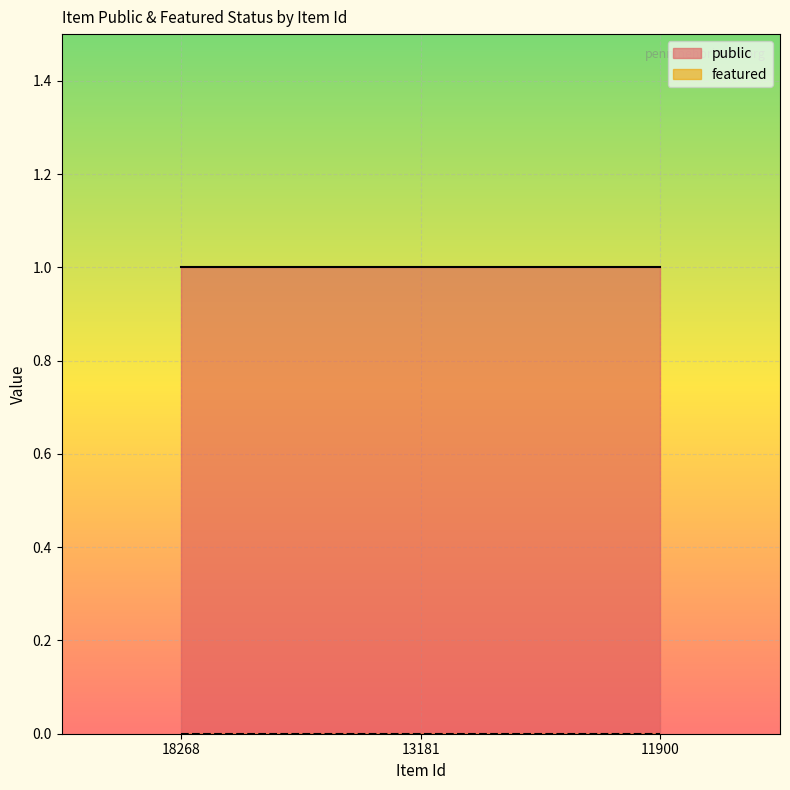

What is the minimum value for public?

1